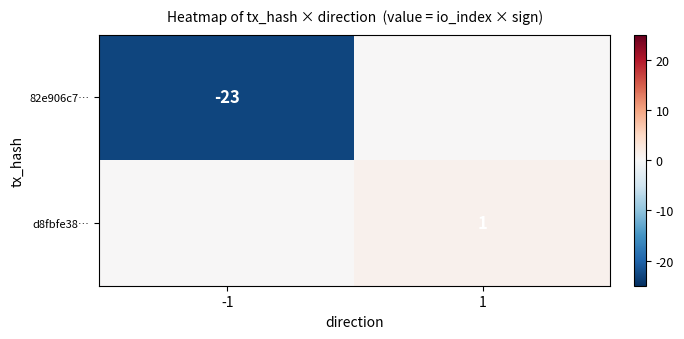

The d8fbfe38… series shows 2 at 1. True or false?

False